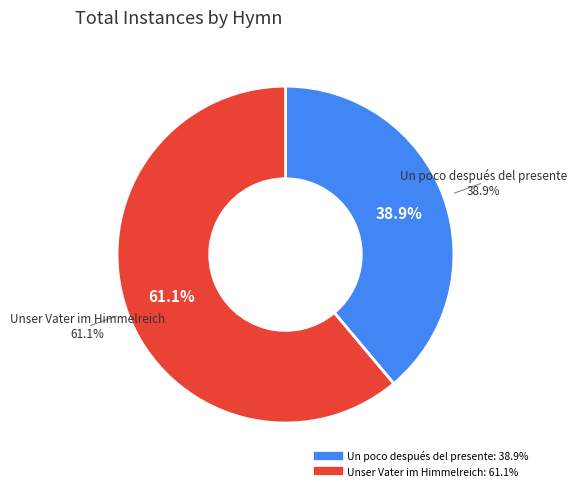

What is the change in value from Un poco después del presente to Unser Vater im Himmelreich?

+4